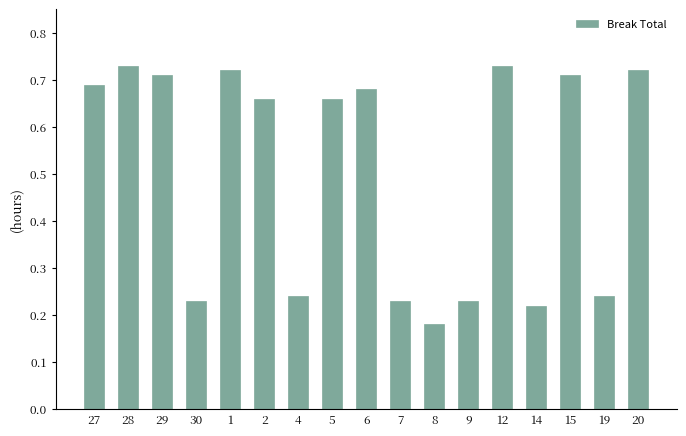

The chart shows a value of 1.0 at 28. True or false?

False